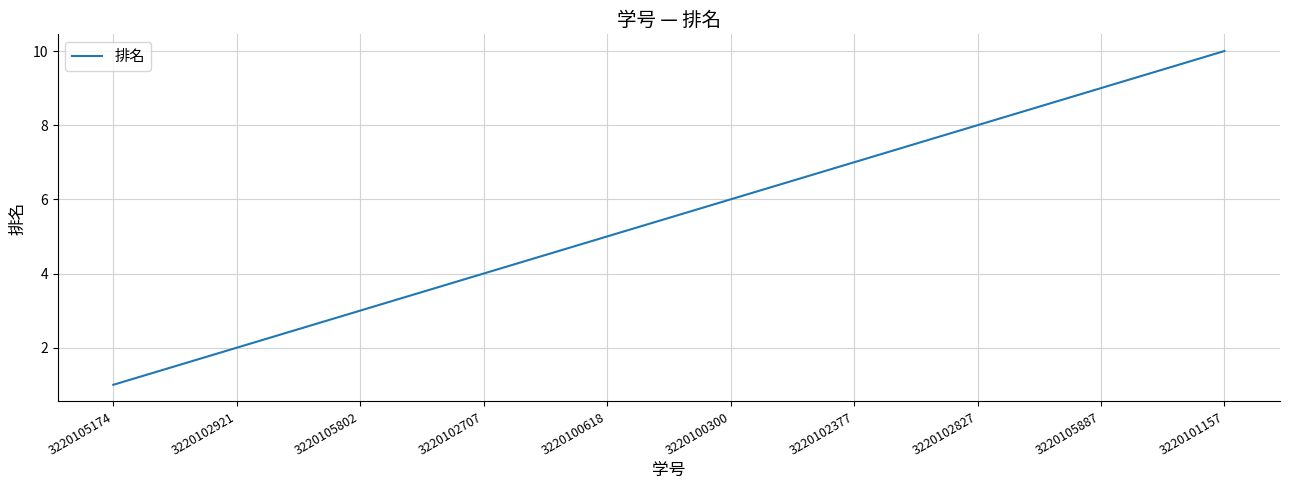

What is the average value?

6